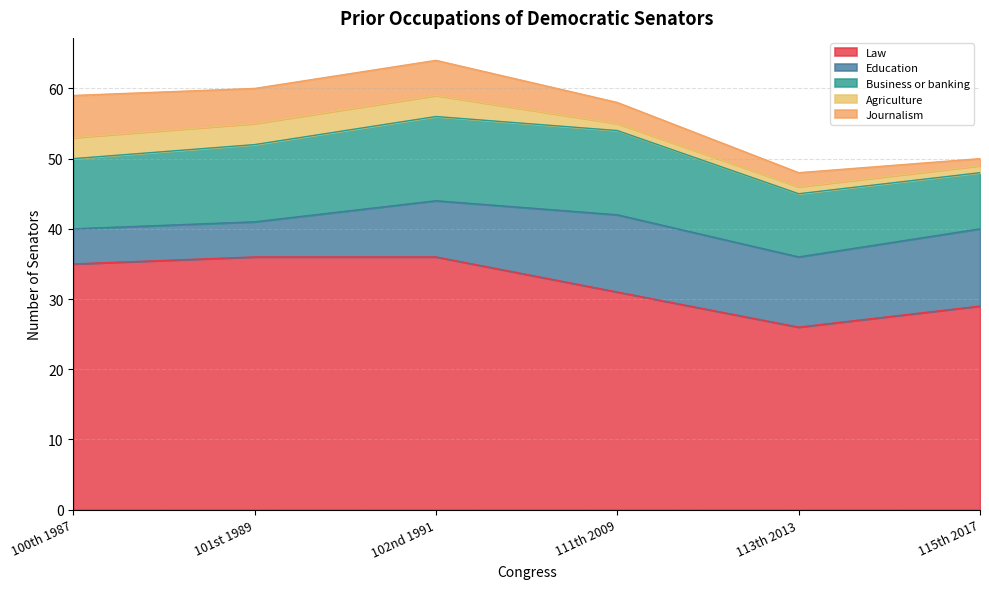

What is the sum of all Journalism values?

22